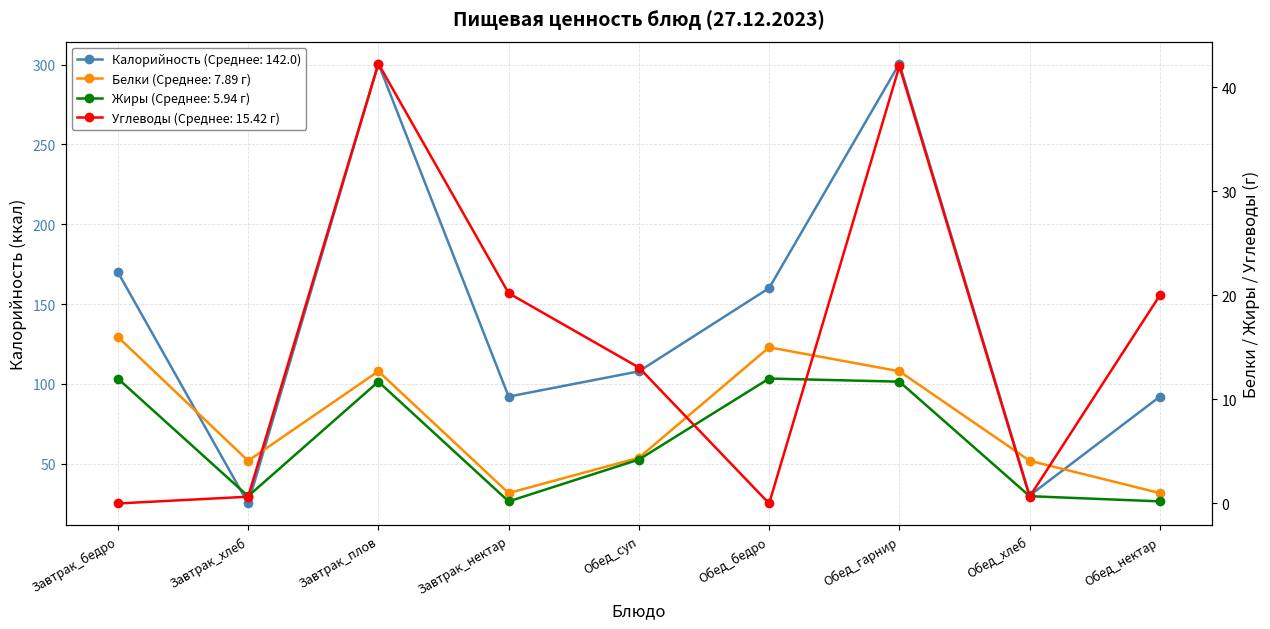

Between which two adjacent categories do Углеводы and Белки first intersect?

Завтрак_хлеб and Завтрак_плов